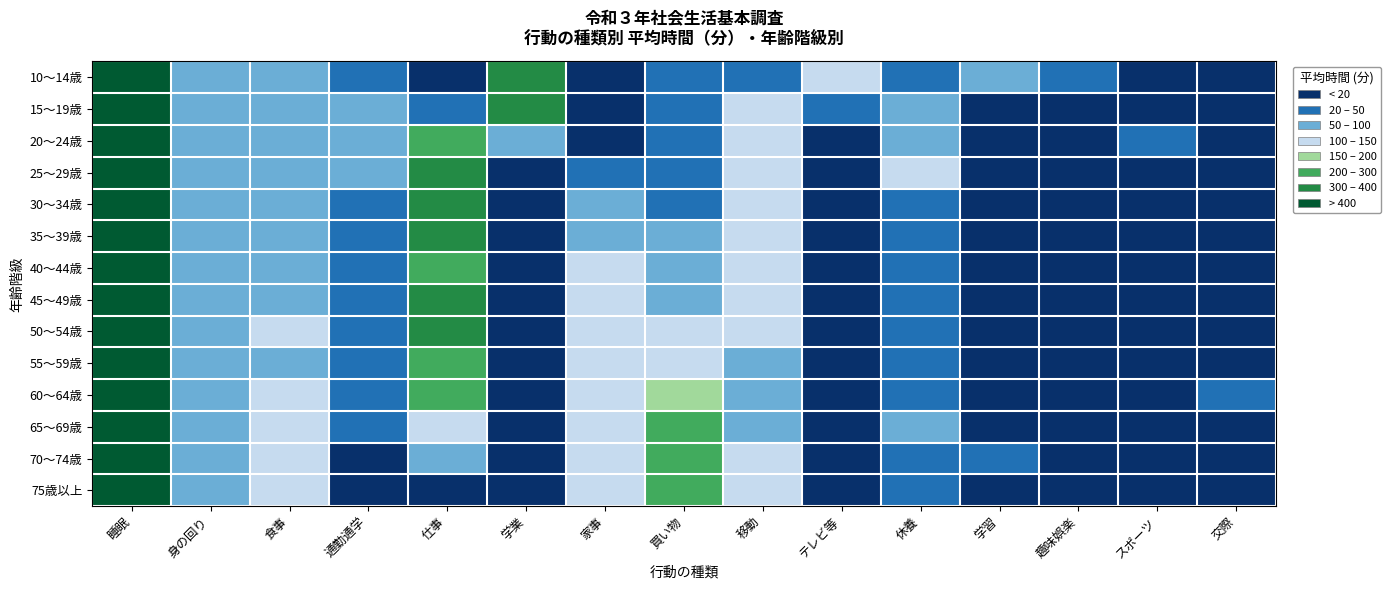

At 交際, list the series in order from smallest to largest.

10～14歳, 20～24歳, 30～34歳, 15～19歳, 35～39歳, 45～49歳, 55～59歳, 70～74歳, 25～29歳, 40～44歳, 75歳以上, 65～69歳, 50～54歳, 60～64歳